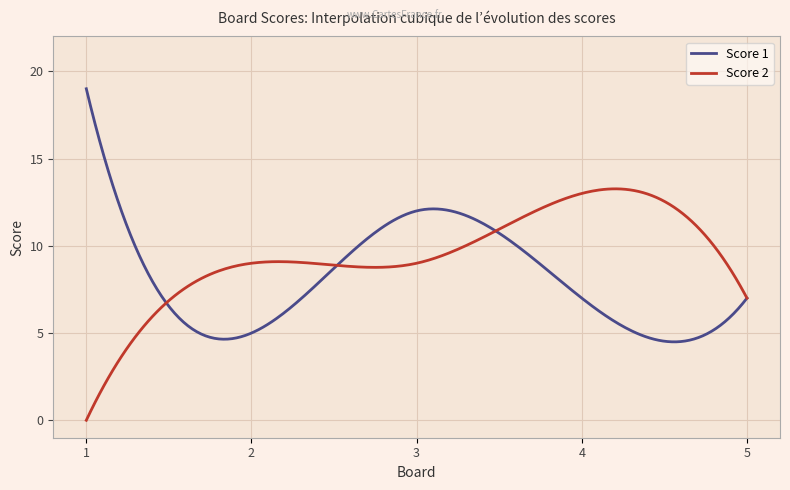

List the series in order of their peak value, lowest first.

Score 2, Score 1